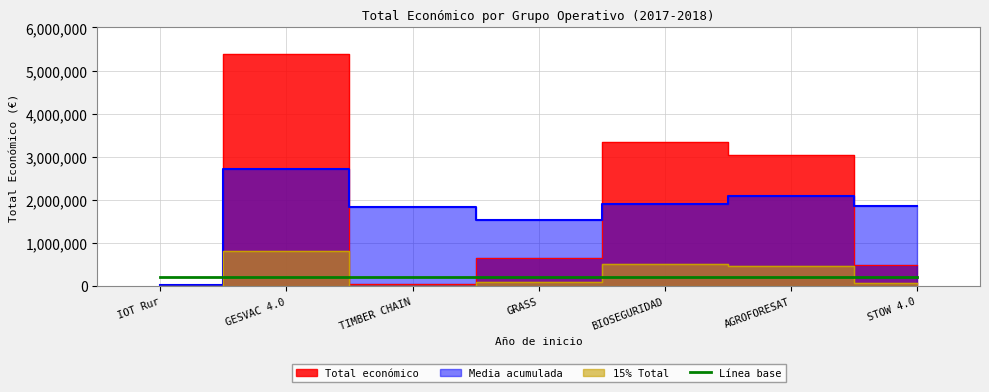

What value does the data have at IOT Rur, to the nearest 50?

33300